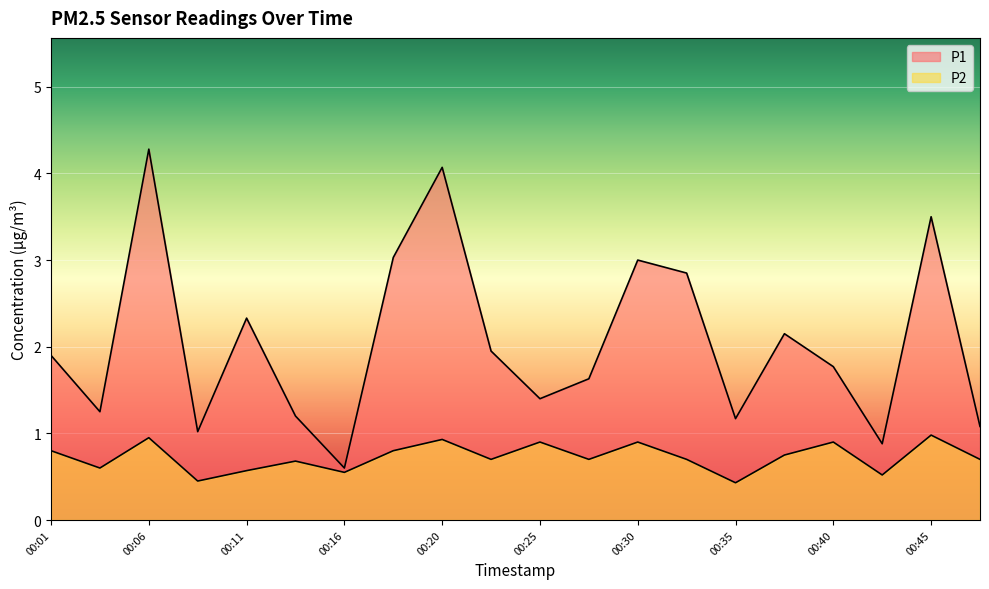

Rank the series by their average value, from lowest to highest.

P2, P1